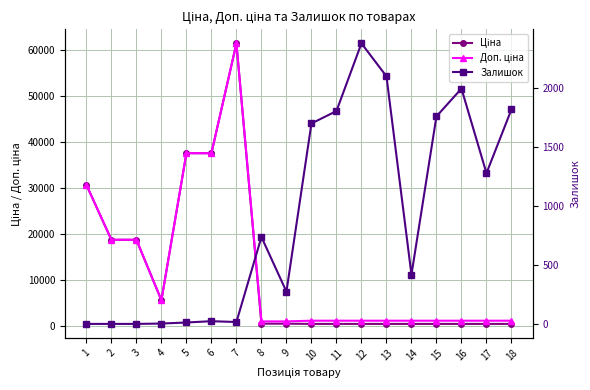

What is the value of the Доп. ціна point at the 7th from the left?

61434.3